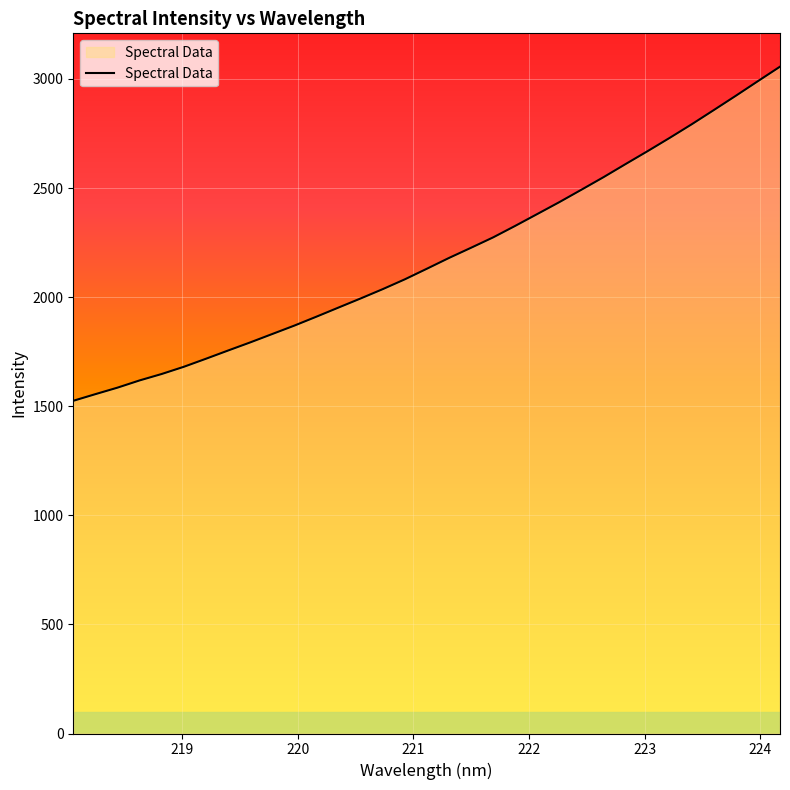

Does the chart display data point markers on the line(s)?

No